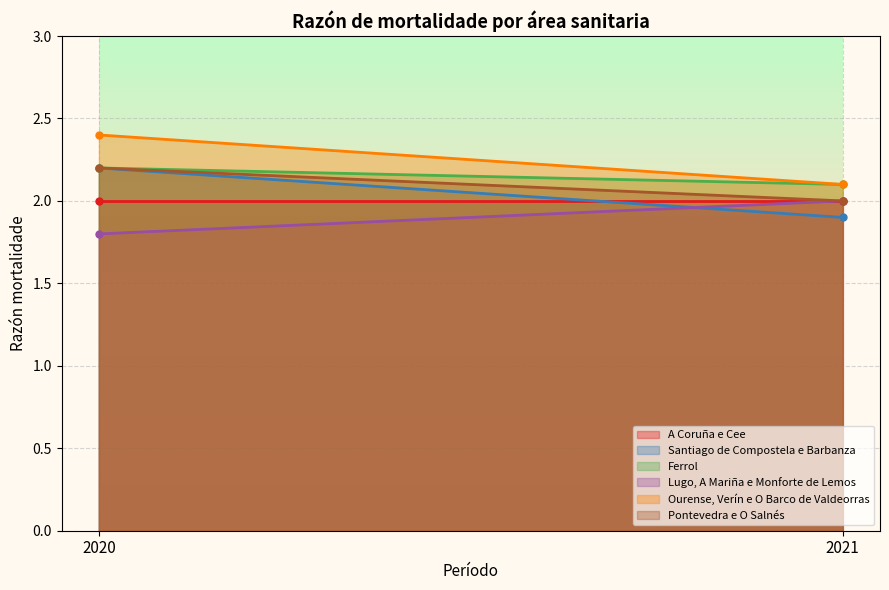

What is the spread (max minus min) of values at 2020?

0.6